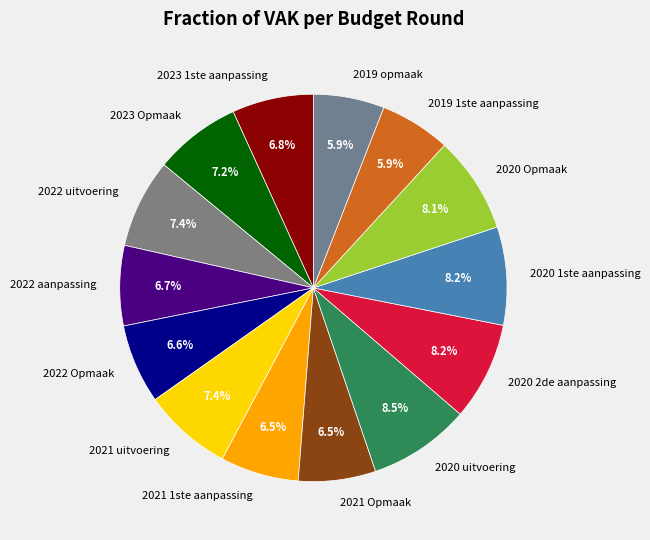

Is the sum of 2020 2de aanpassing and 2022 aanpassing greater than half?

No